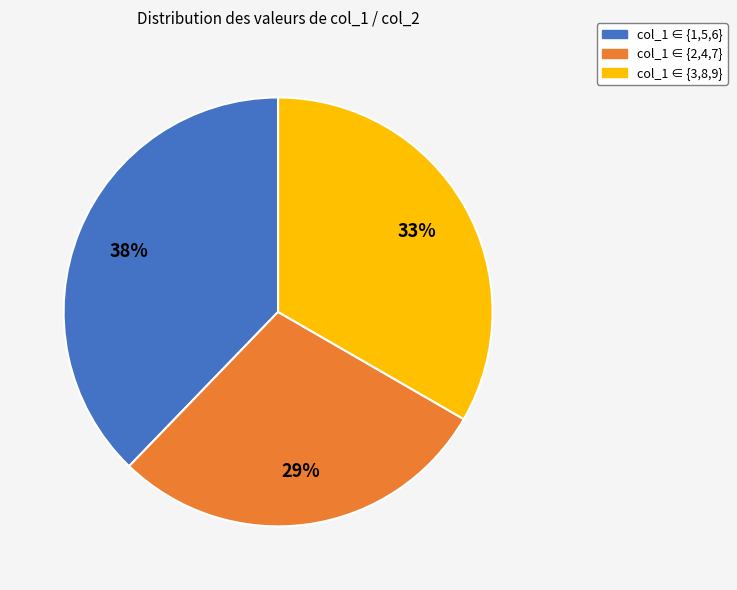

The col_1 ∈ {3,8,9} slice represents 33% of the pie. True or false?

True